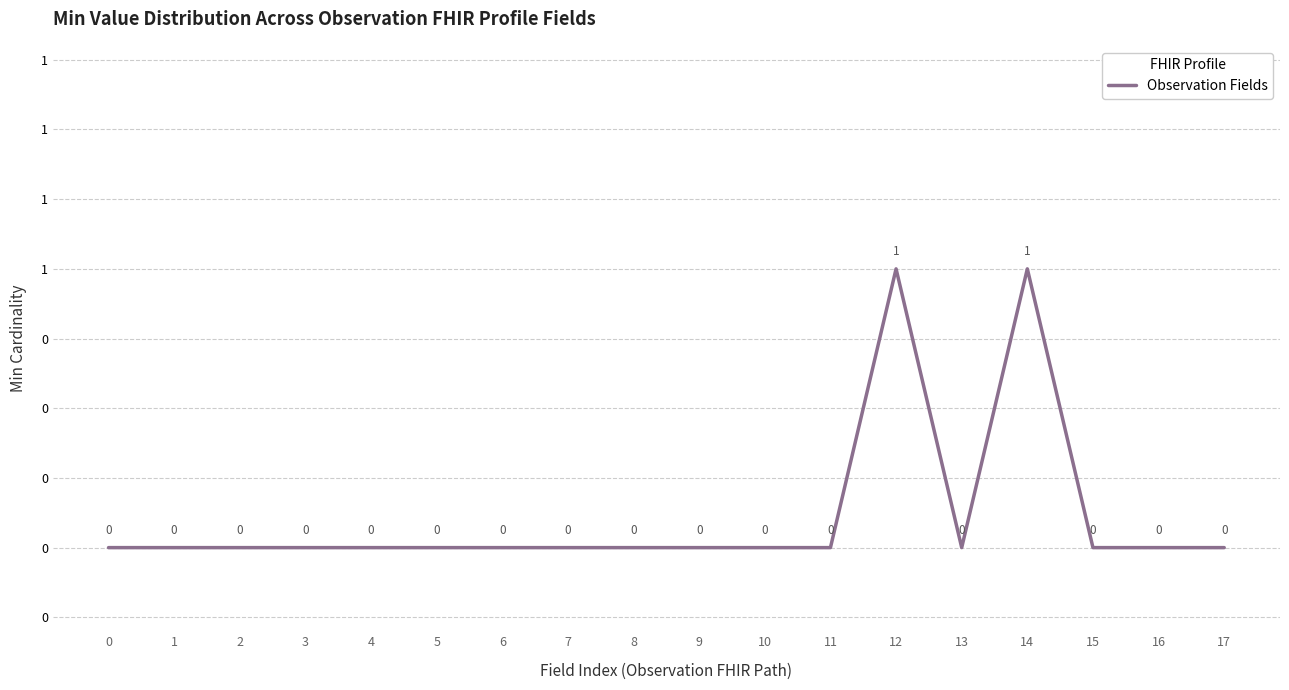

Is it true that the value at 13 is 0?

True